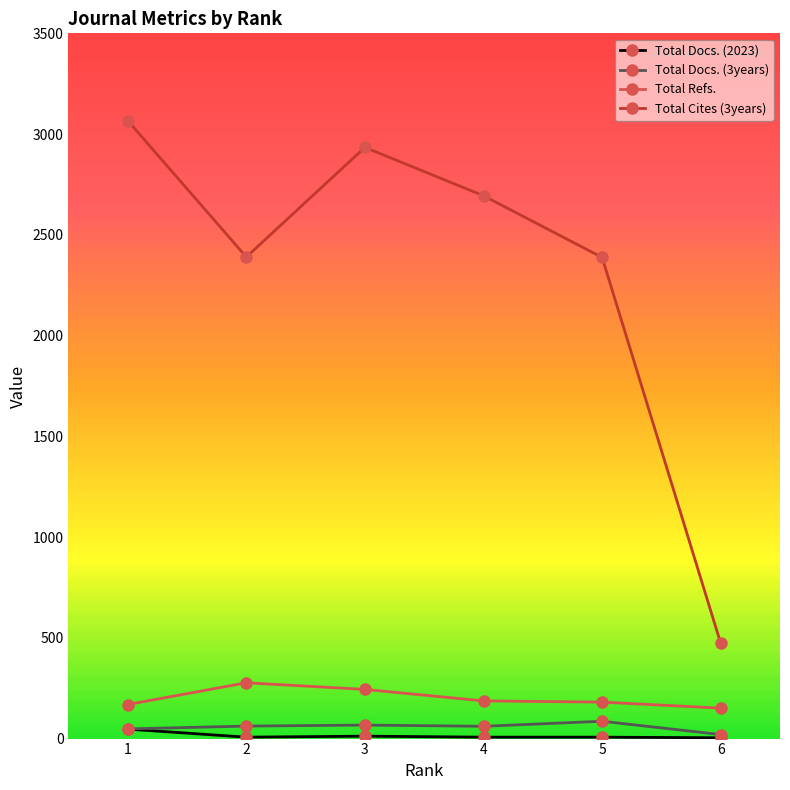

Does the chart have visible grid lines?

No